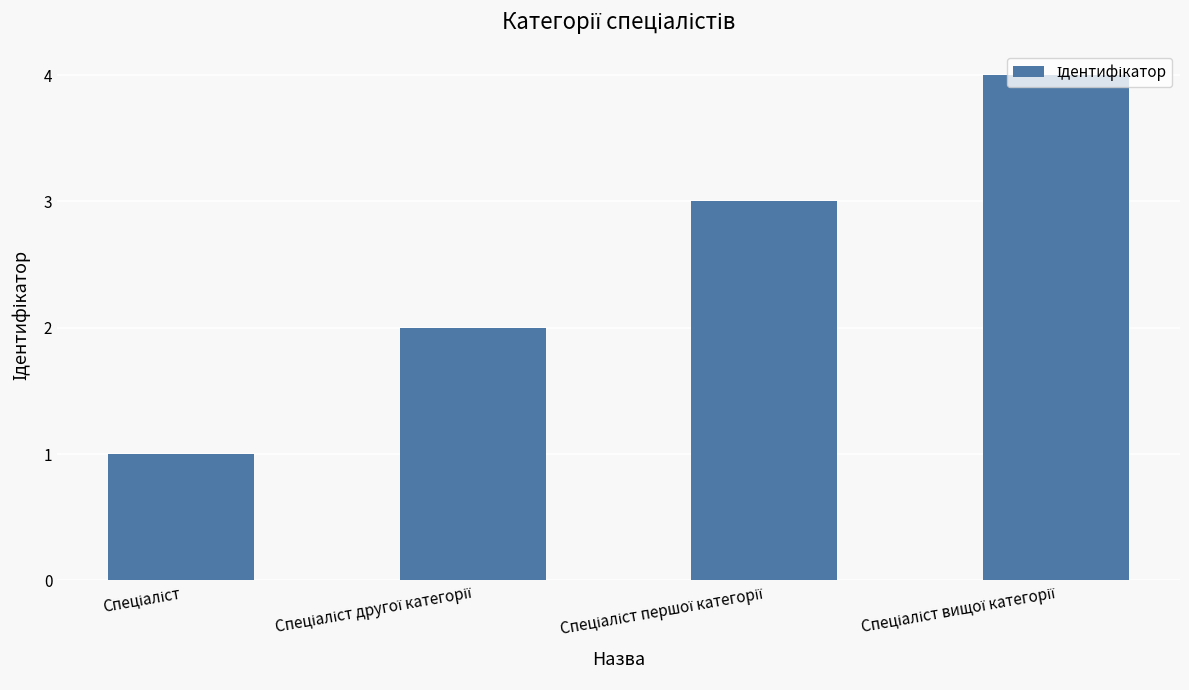

What is the greatest value displayed?

4